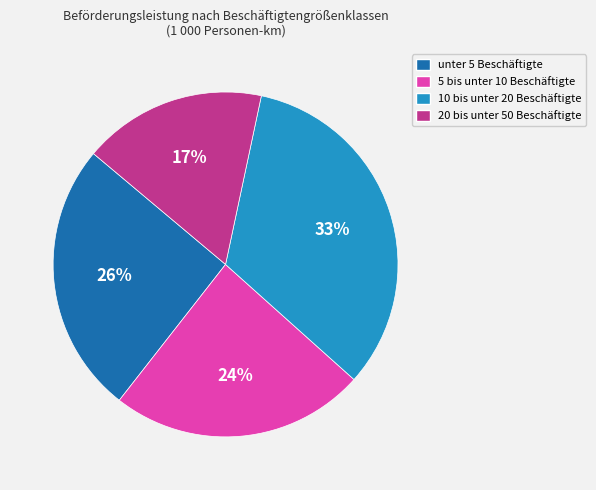

Does unter 5 Beschäftigte account for over 50% of the chart?

No